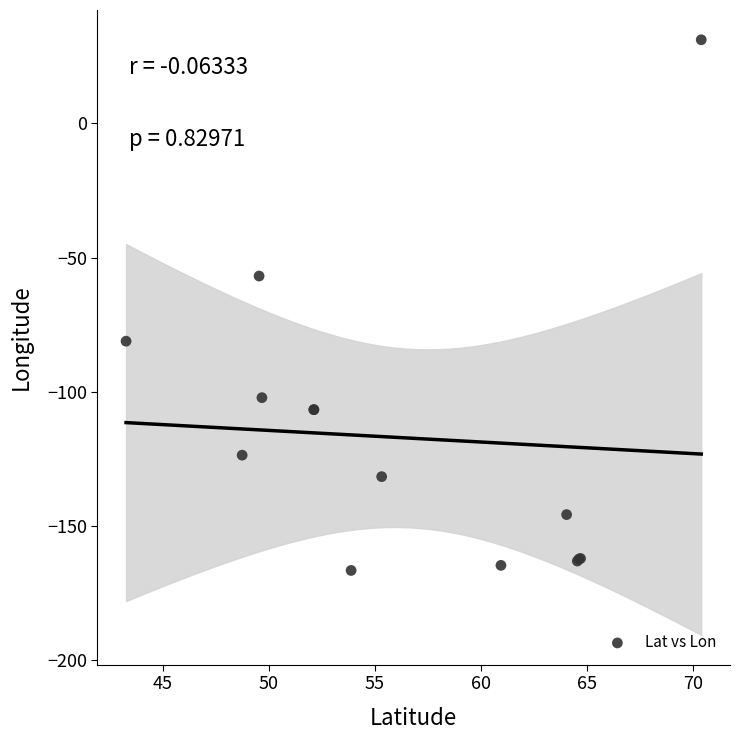

What Y value in the scatter plot is closest to -67?

-56.9